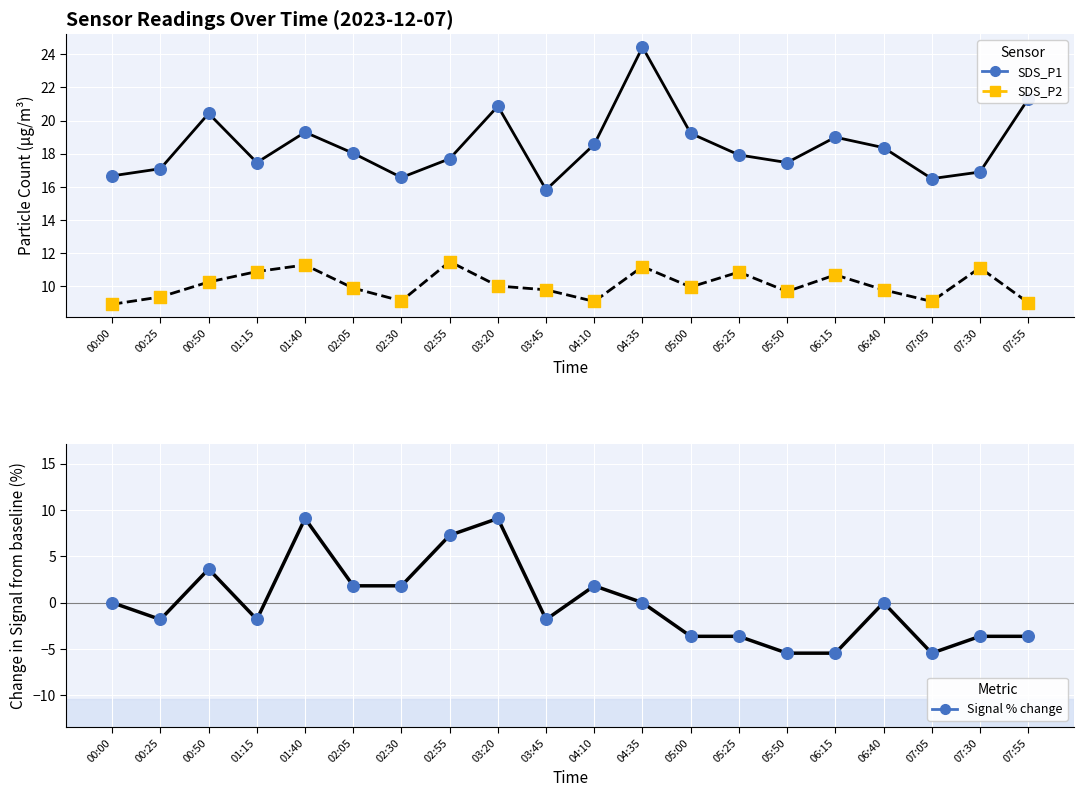

What is the total value across all series at 04:35?

35.6